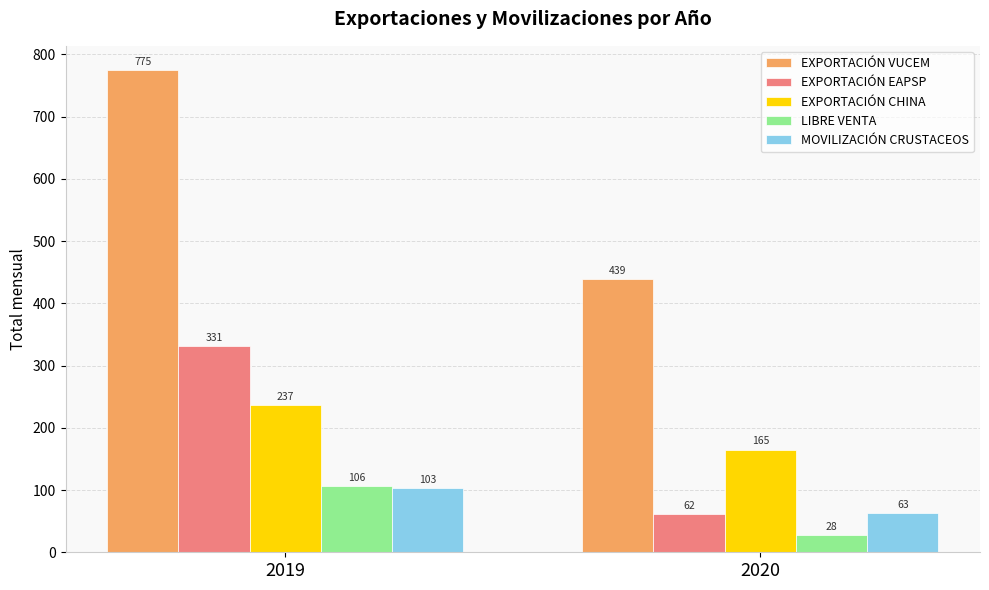

At which category does the chart reach its minimum across all series?

2020